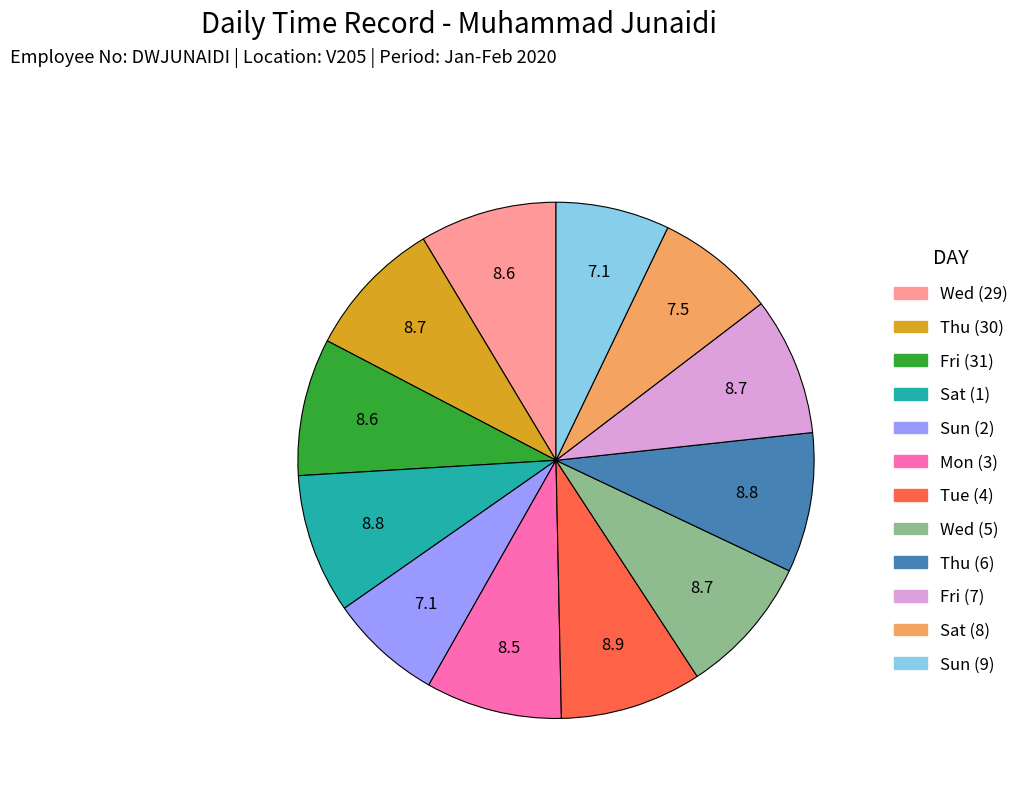

True or false: Sat (8) accounts for 7% of the total.

True